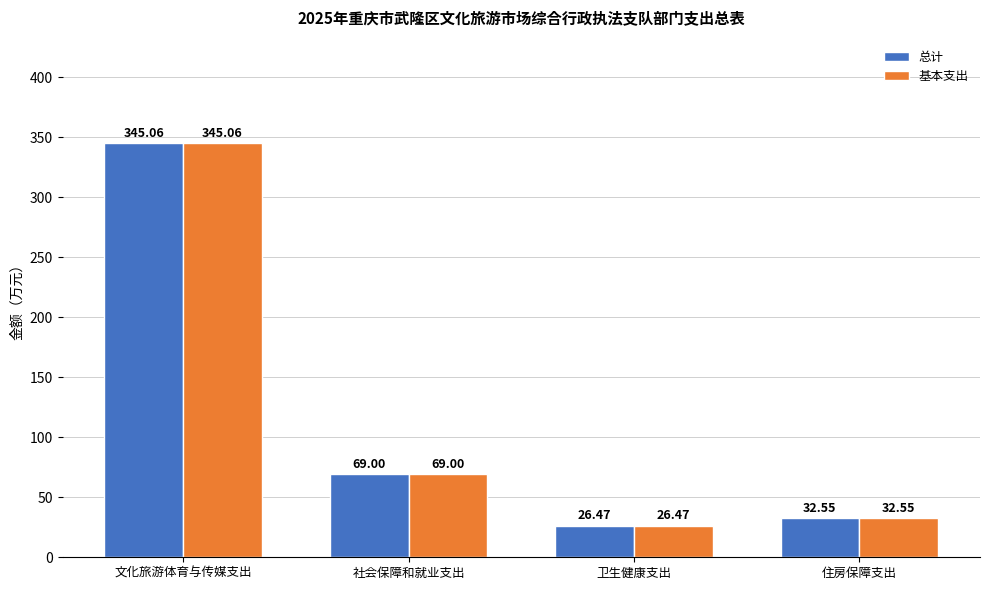

What is the total value across all series at 住房保障支出?

65.1